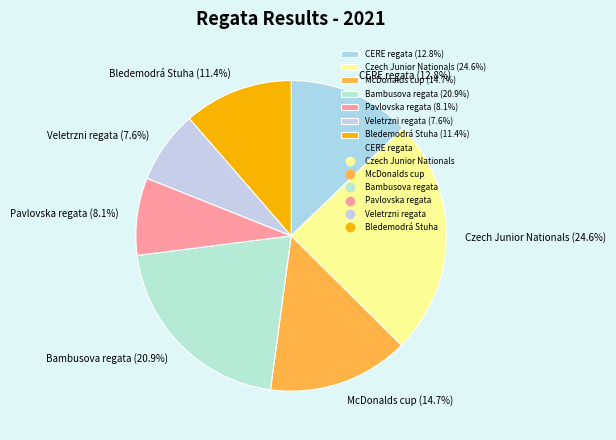

Is Veletrzni regata (7.6%) the majority of the pie?

No